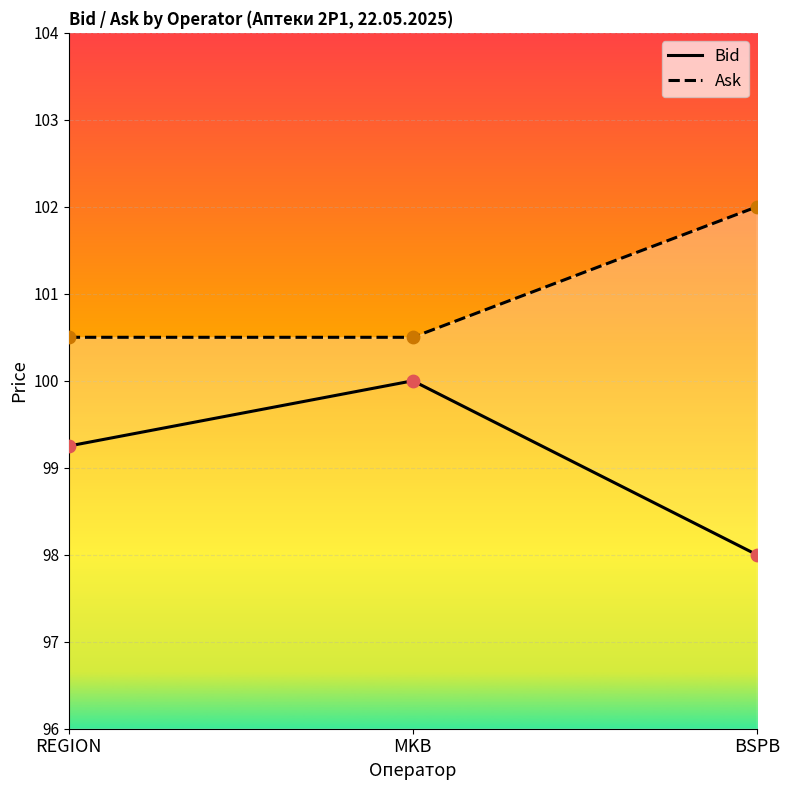

Which series has the widest spread of Y values?

Bid